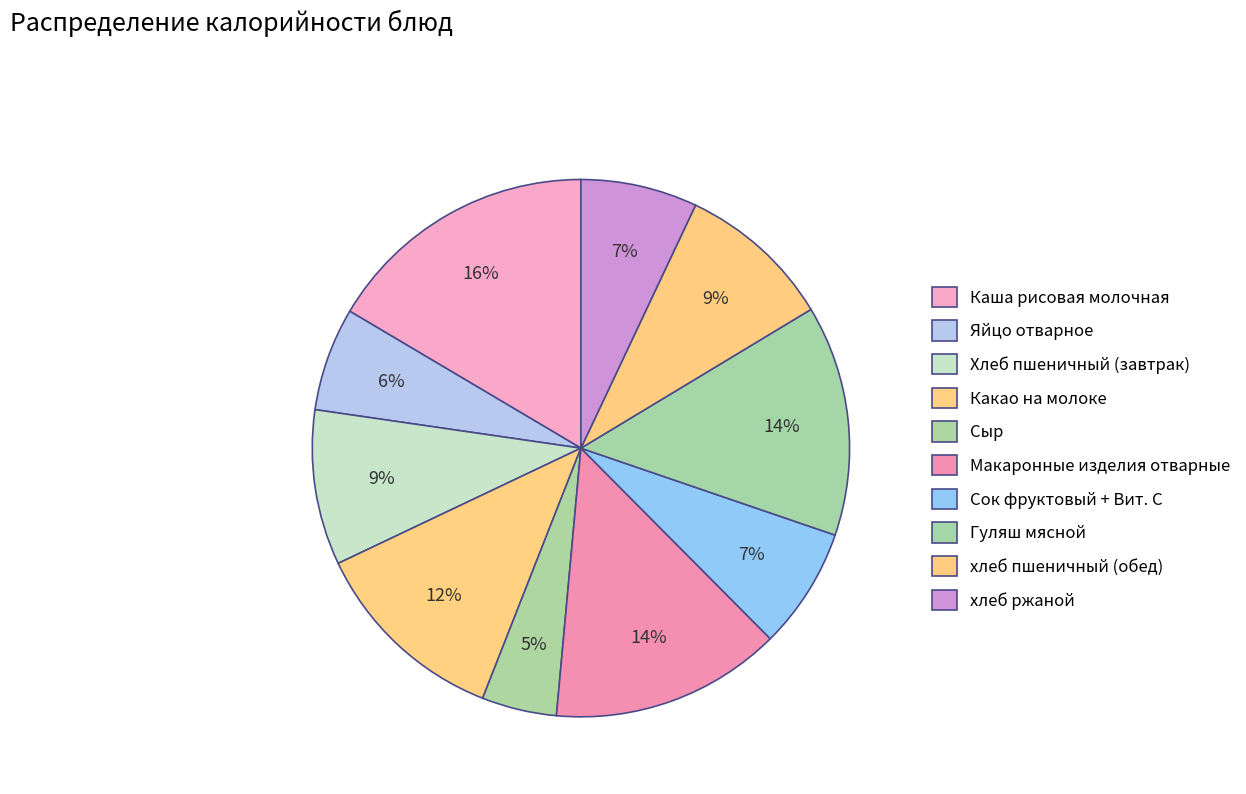

Count the number of slices in the pie.

10